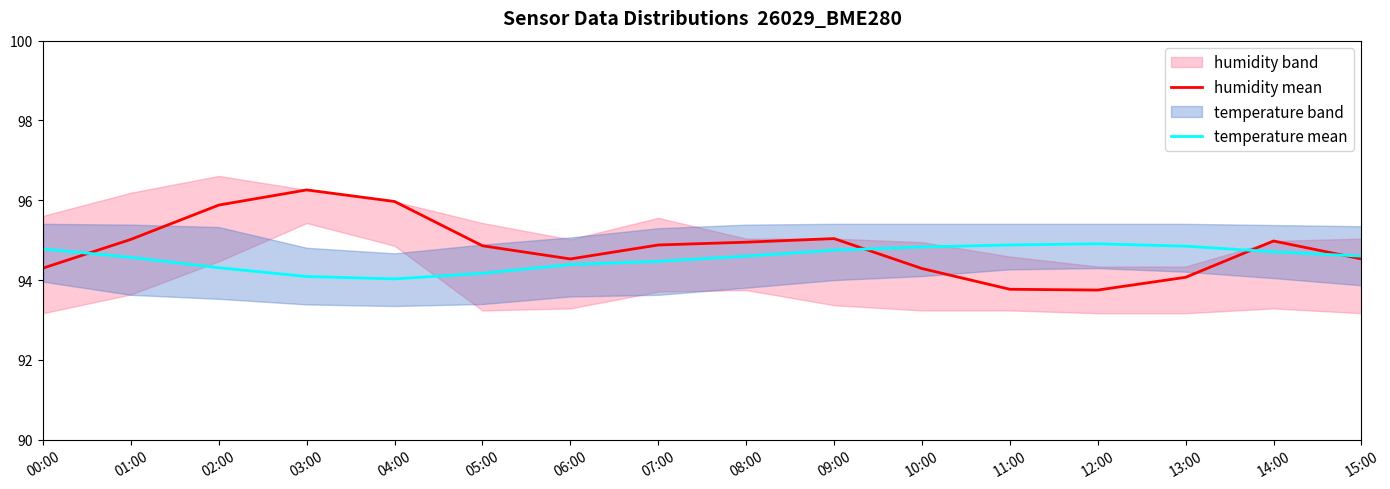

The temperature mean series shows 94.8 at 09:00. True or false?

True